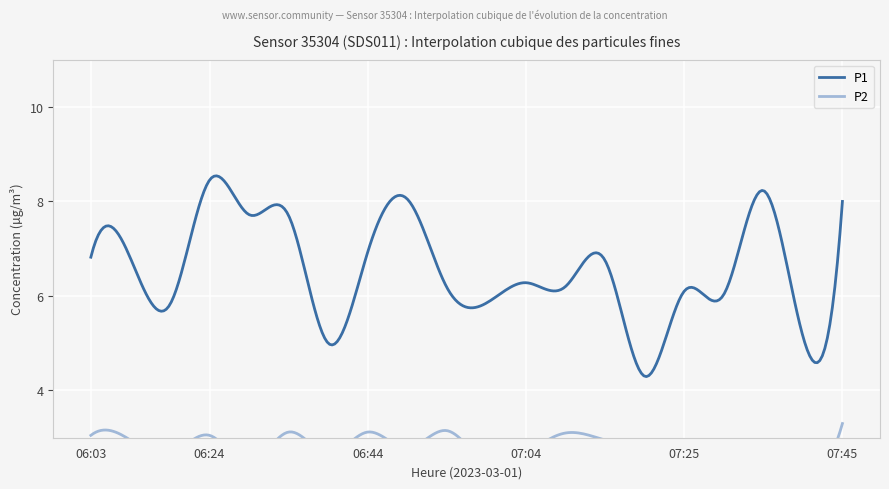

True or false: P1 and P2 cross at least once.

False